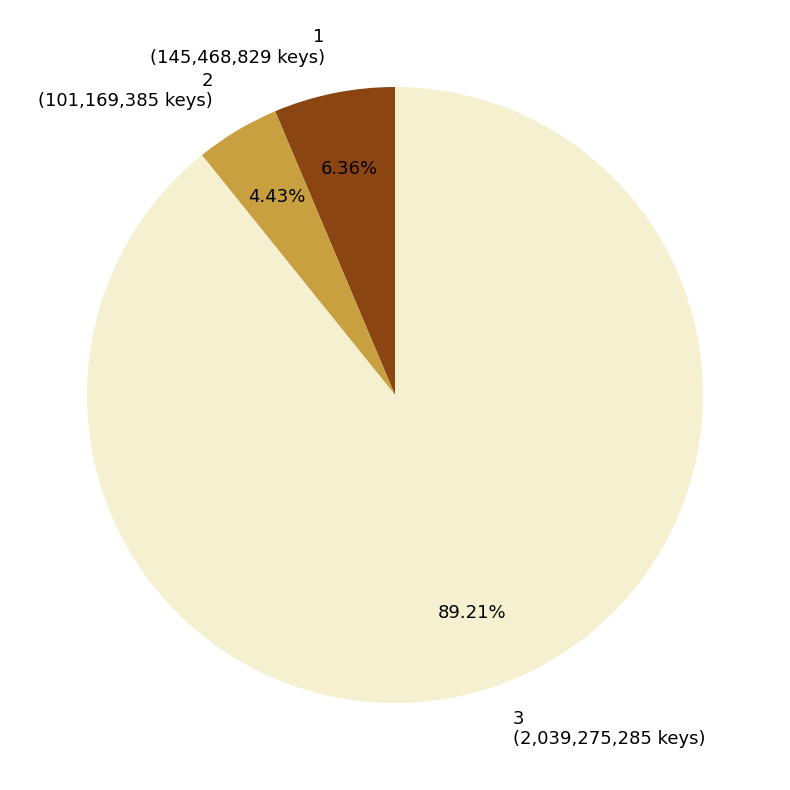

The 1 slice represents 6% of the pie. True or false?

True